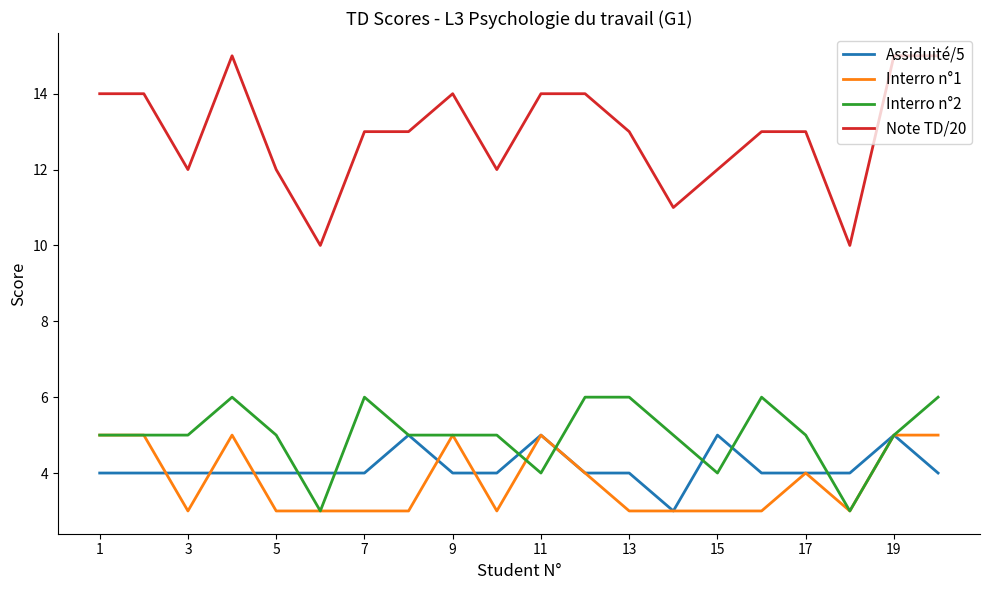

What is the difference between the second highest and minimum values in the Assiduité/5 series?

2